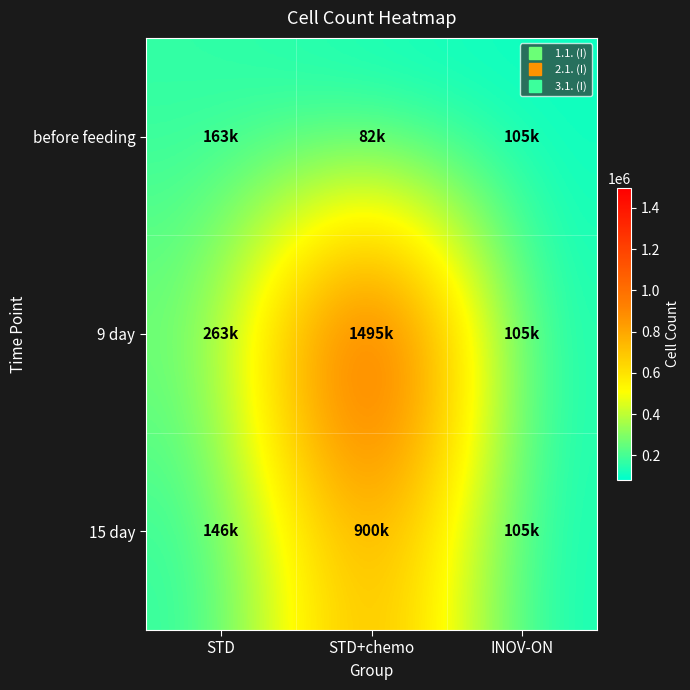

List the series in order of their peak value, highest first.

9 day, 15 day, before feeding